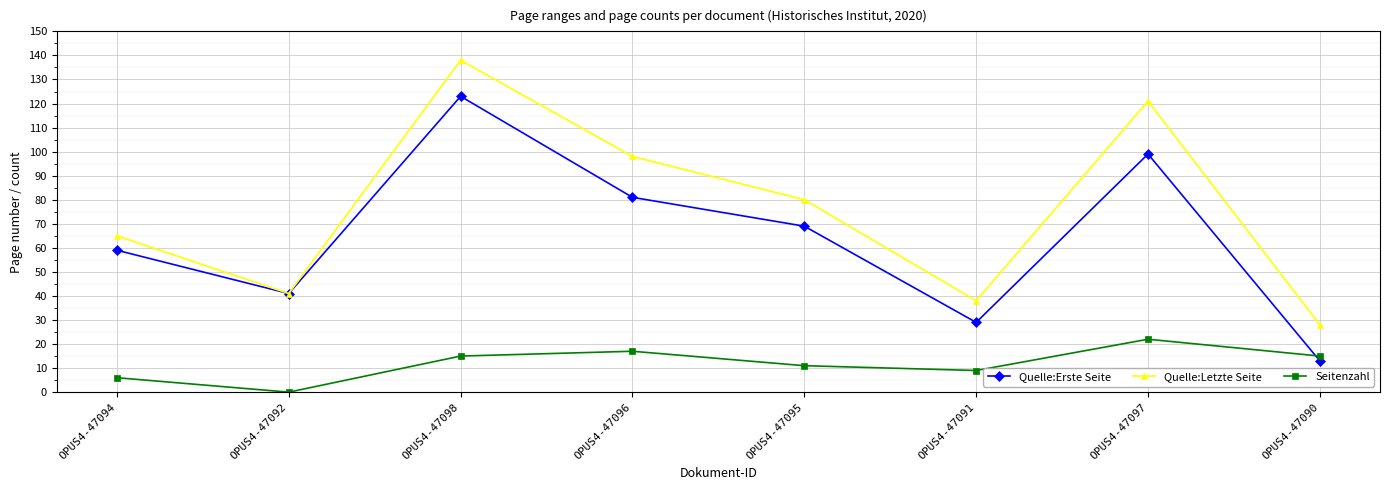

What is the label of the 1st point from the left?

OPUS4-47094